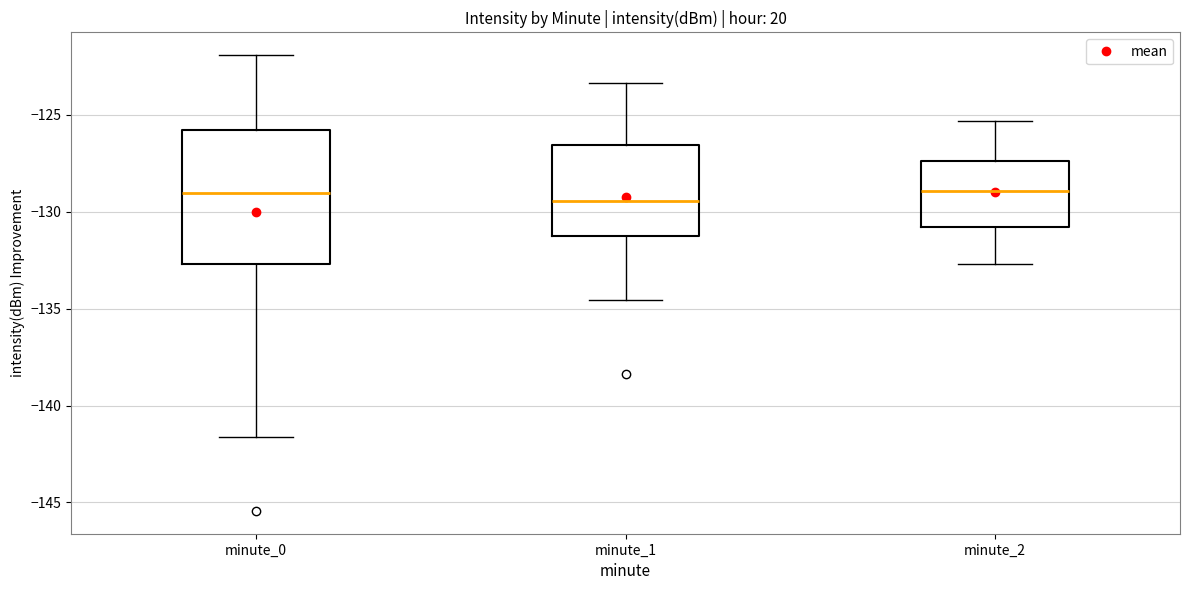

Where does the upper whisker of the box for minute_2 end on the y-axis? The values are not printed on the chart, so give them approximately, as read against the axis.

-125.5